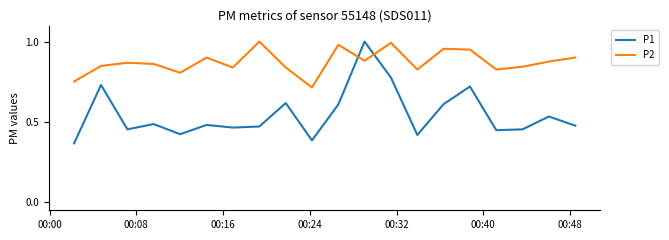

Which series has the largest total across all categories?

P2